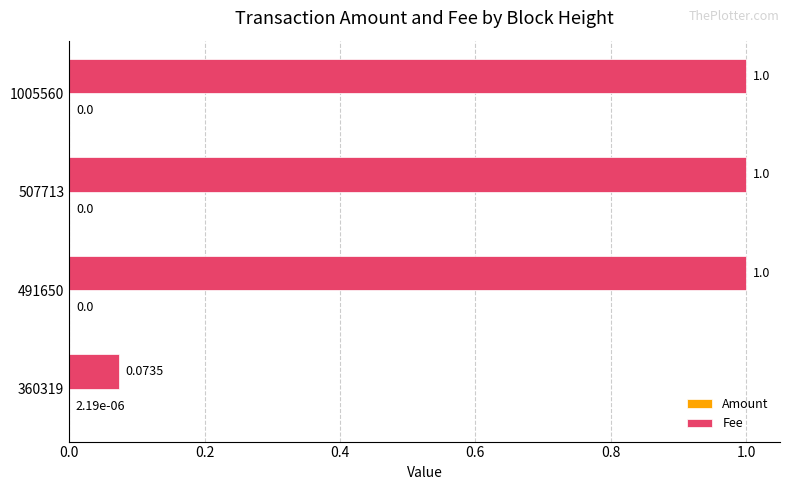

Which series has the largest total across all categories?

Fee